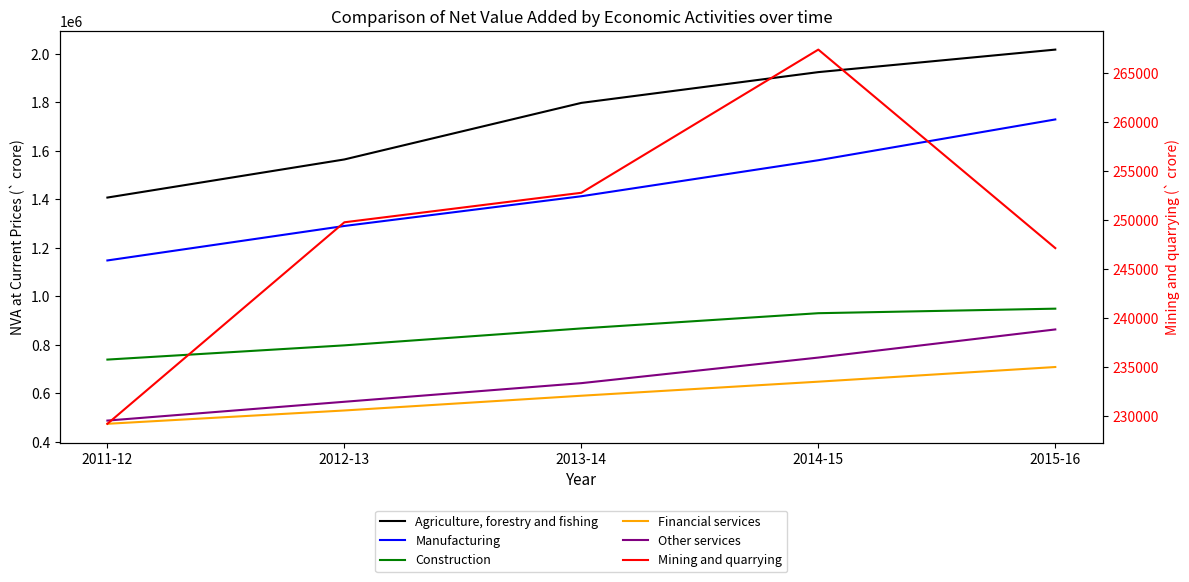

How many interior local peaks does the Mining and quarrying series have?

1